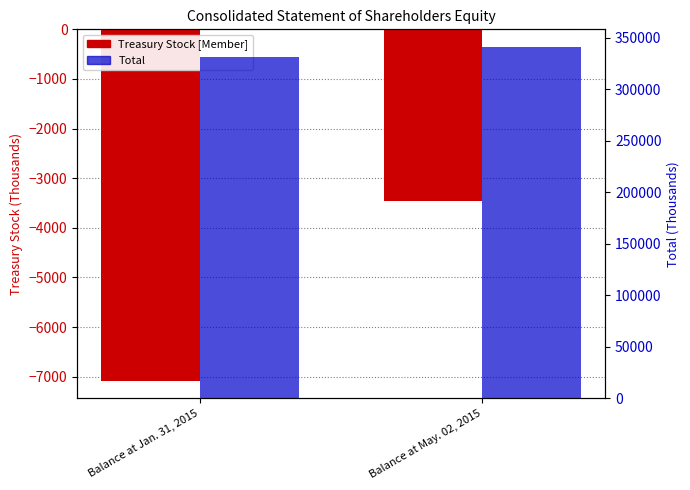

What are all the series names shown in the legend?

Treasury Stock [Member], Total